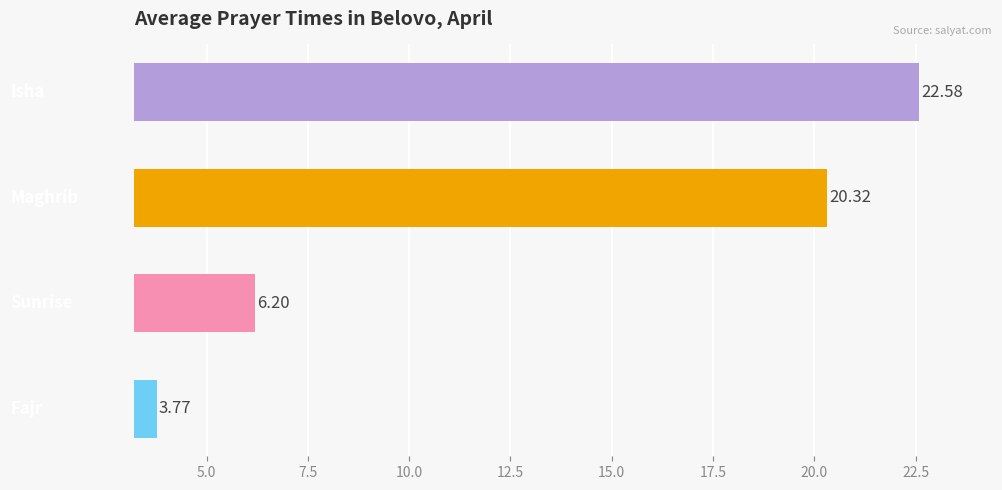

What is the difference between the maximum and minimum values?

18.8